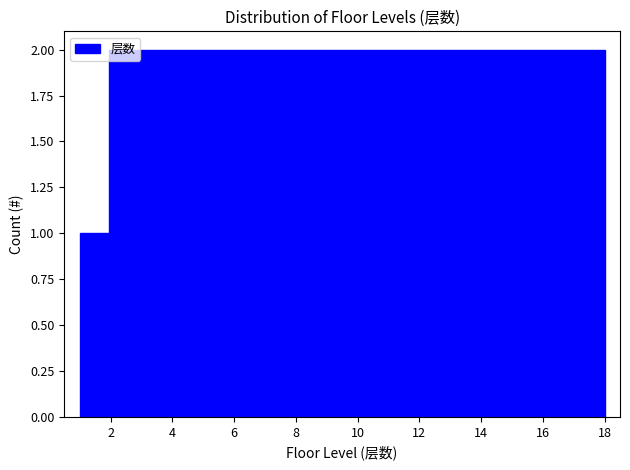

How tall is the bar that spans 13.2 to 14.2 on the x-axis? Neither the bar edges nor the heights are printed on the chart, so give them approximately, as read against the axes.

2